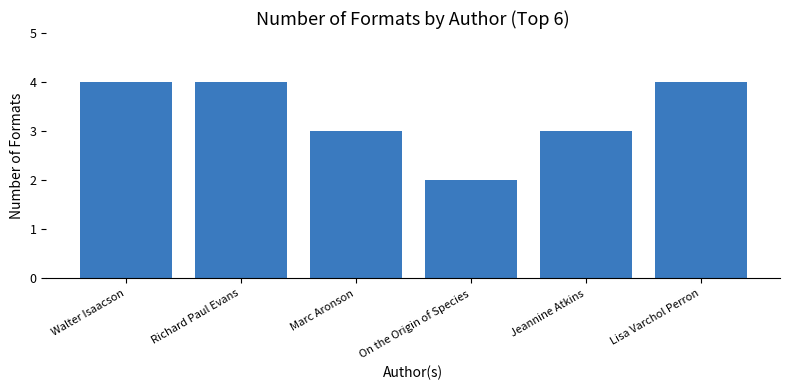

What is the label of the 5th bar from the left?

Jeannine Atkins